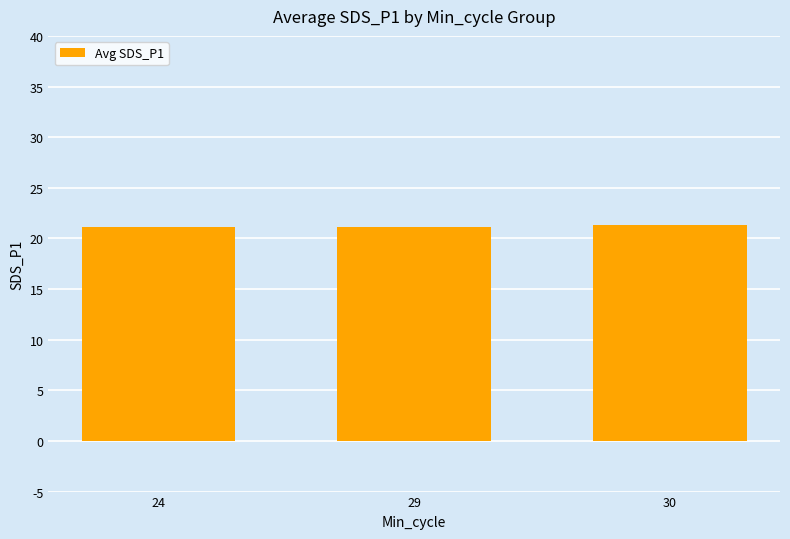

What is the sum of the values at 30 and 29?

42.4